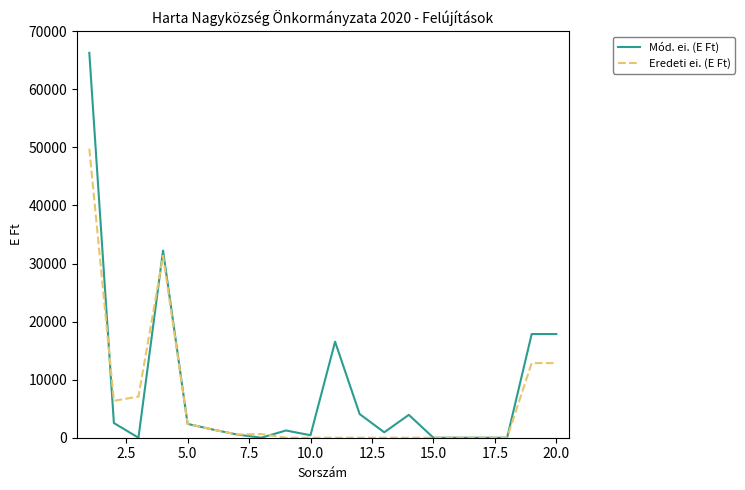

How many values in the Mód. ei. (E Ft) series are below 1430?

10